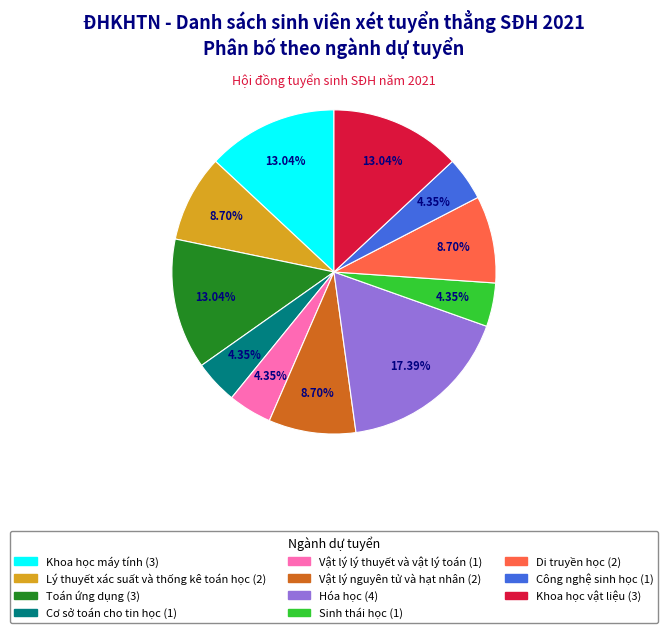

What is the largest slice in the pie chart?

Hóa học